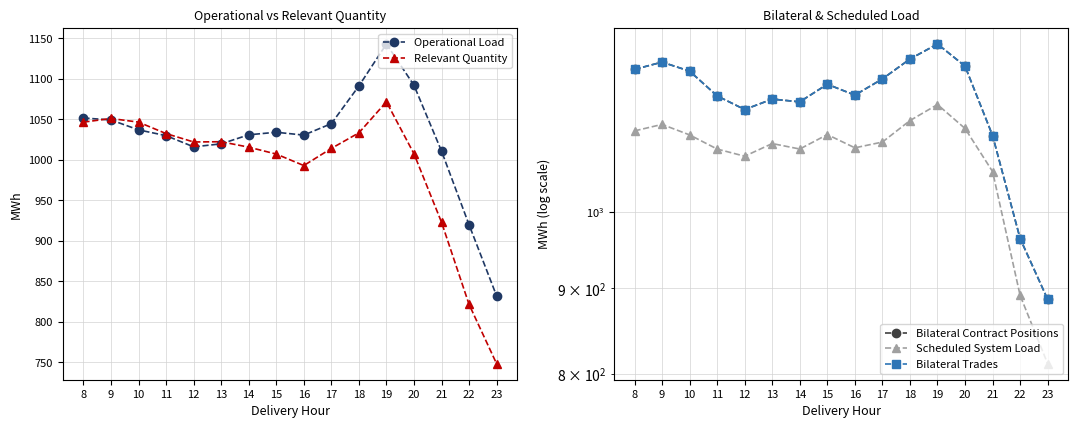

True or false: Scheduled System Load and Operational Load intersect in this chart.

True